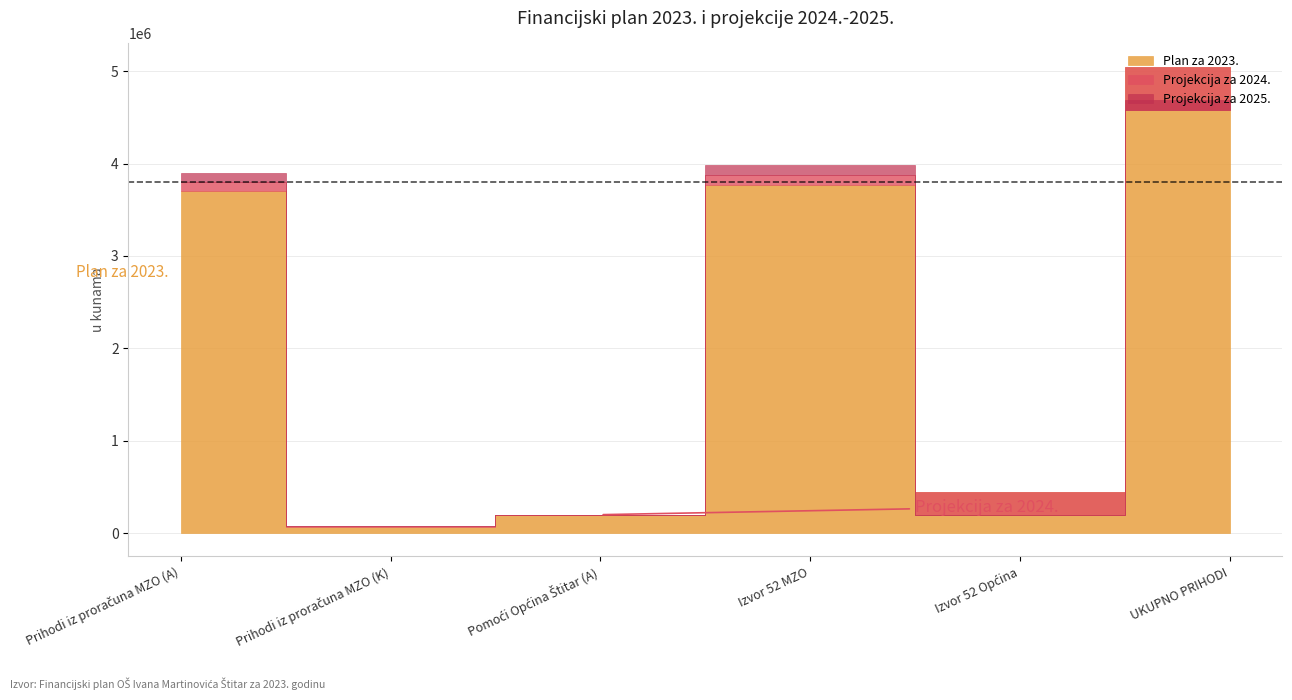

What is the label of the 3rd point from the right?

Izvor 52 MZO